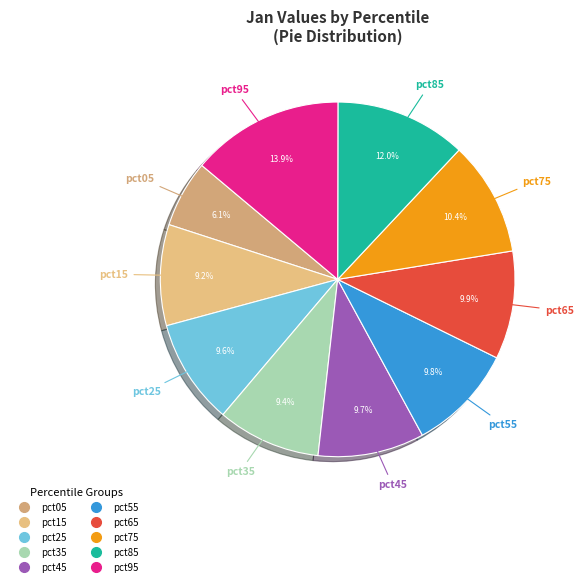

To the nearest percent, what is the difference between the largest and smallest slice percentages?

8%